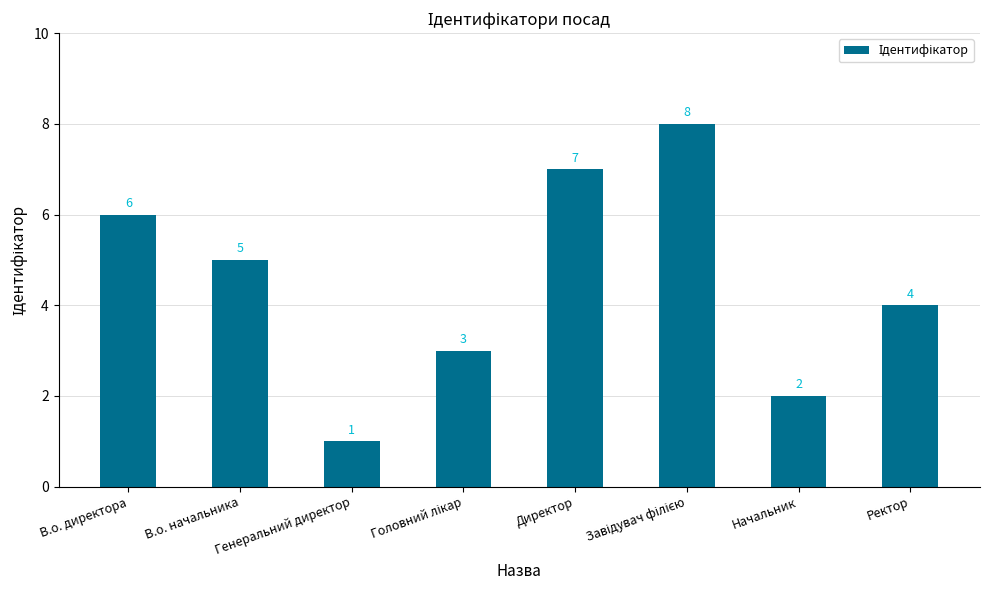

True or false: the data shows 1 at Генеральний директор.

True